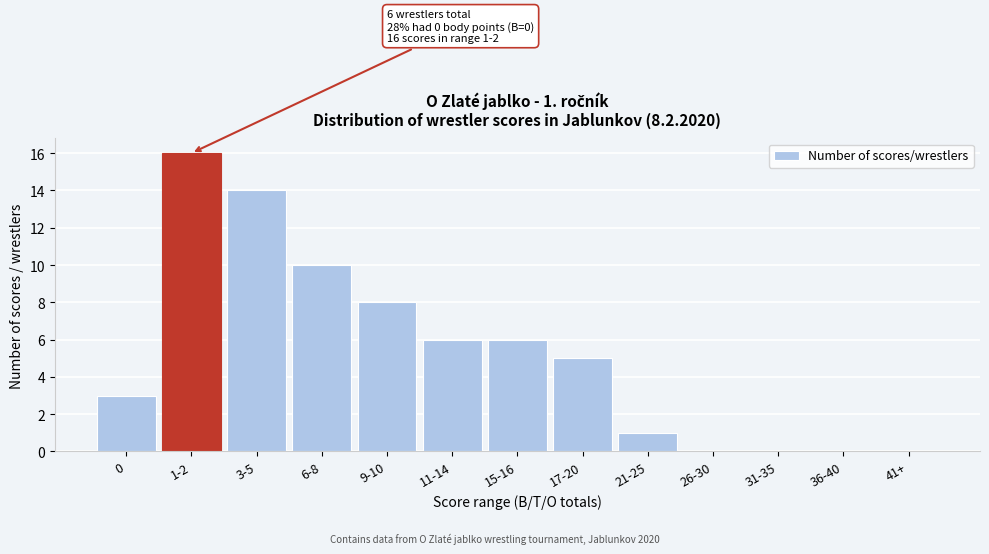

Reading left to right, extract all data points from this chart.

0=3	1-2=16	3-5=14	6-8=10	9-10=8	11-14=6	15-16=6	17-20=5	21-25=1	26-30=0	31-35=0	36-40=0	41+=0